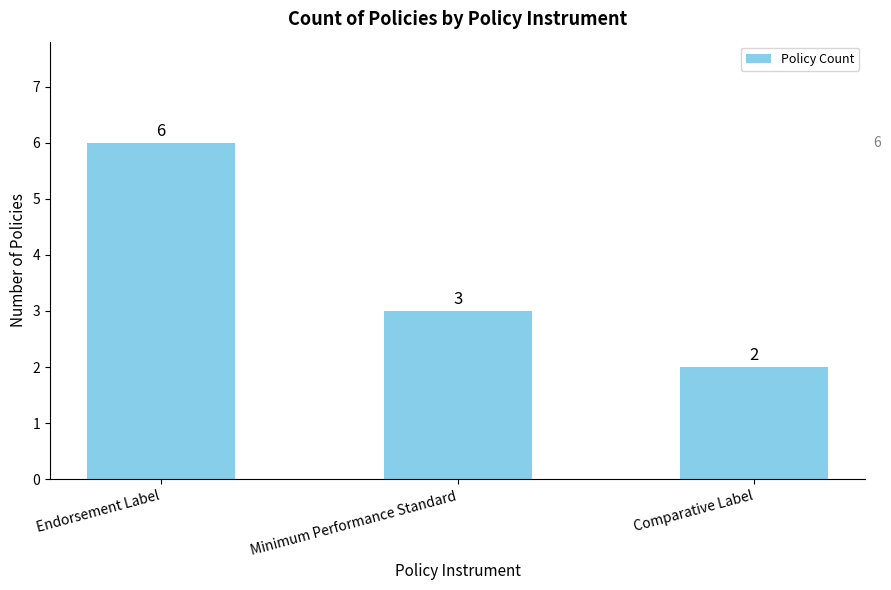

At which label does the data first exceed 3?

Endorsement Label